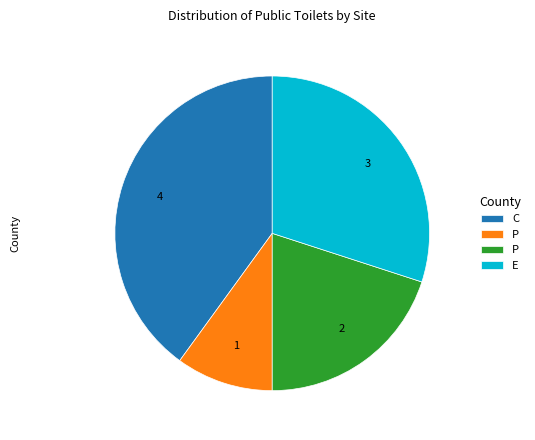

Is there a majority slice in this chart?

No